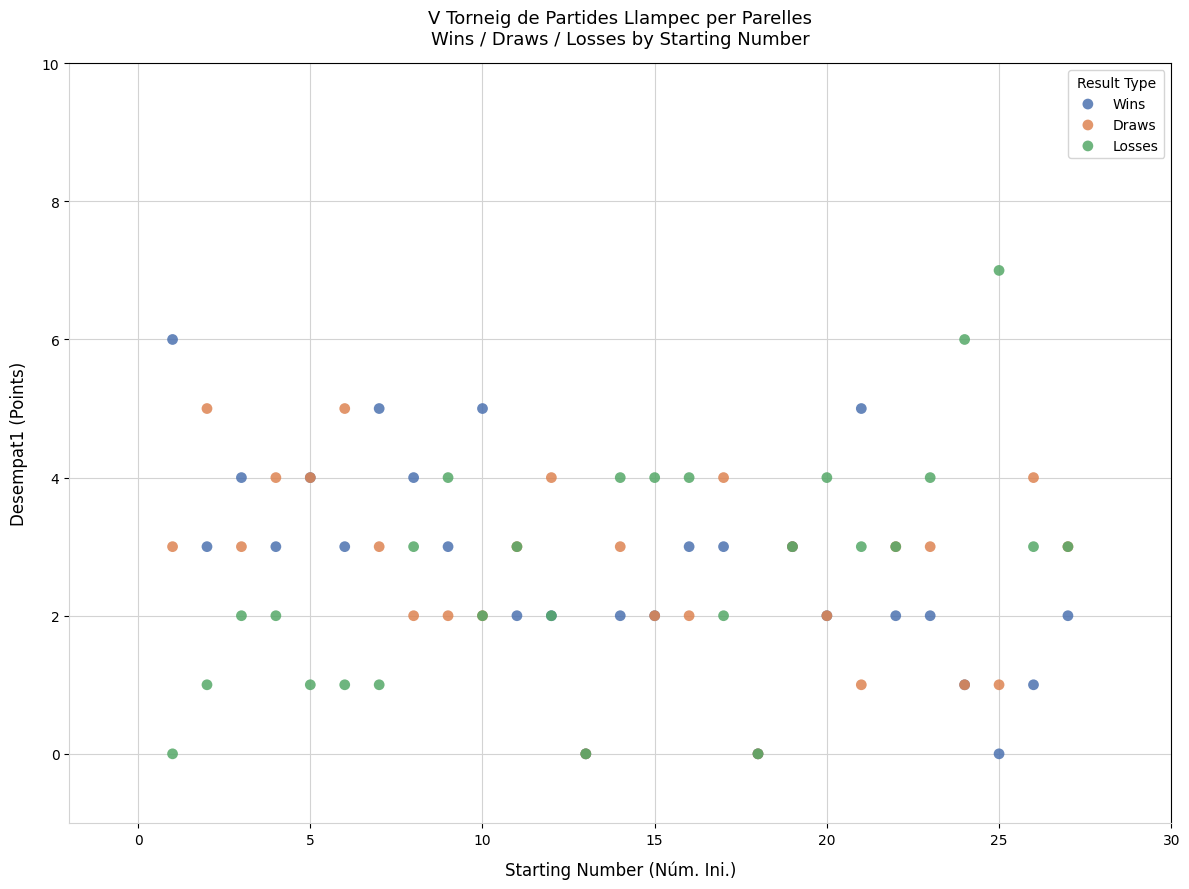

What are all the series names shown in the legend?

Wins, Draws, Losses